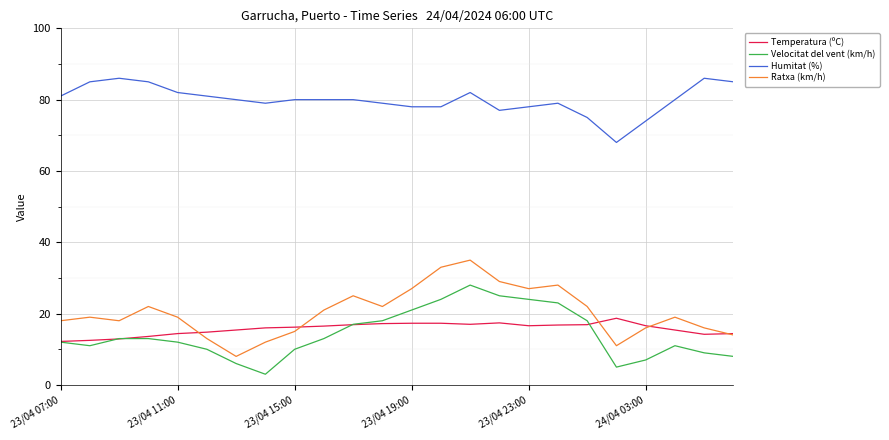

Does the chart have visible grid lines?

Yes